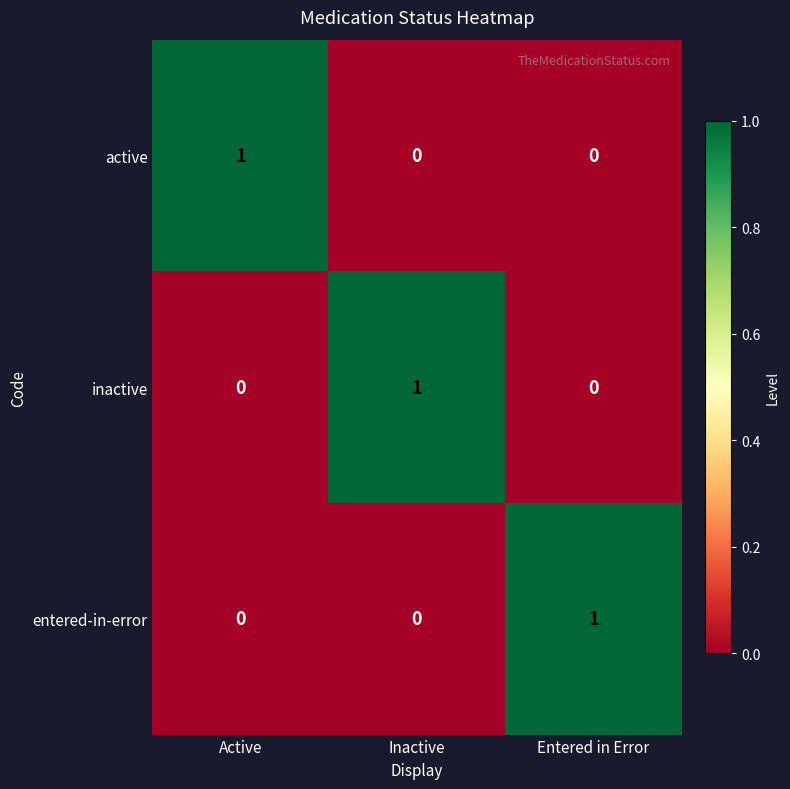

Is the value of inactive at Active greater than the value of active at Active?

No